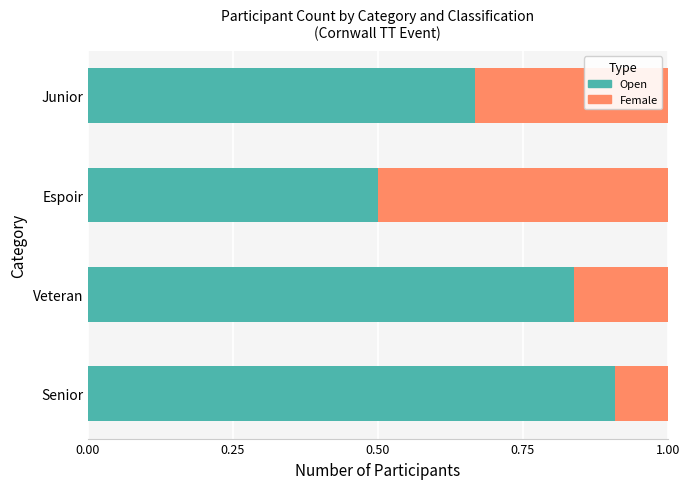

What is the highest value of the Open series?

0.9